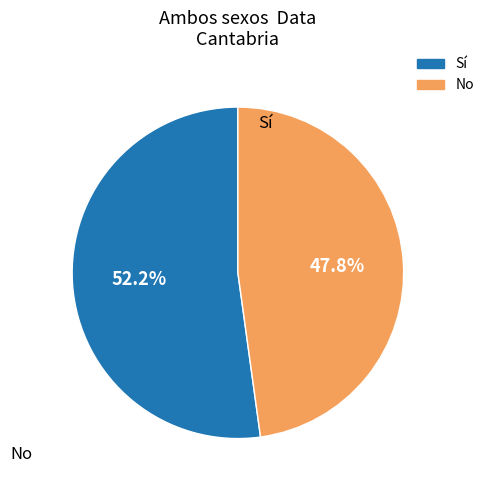

Is there a majority slice in this chart?

Yes